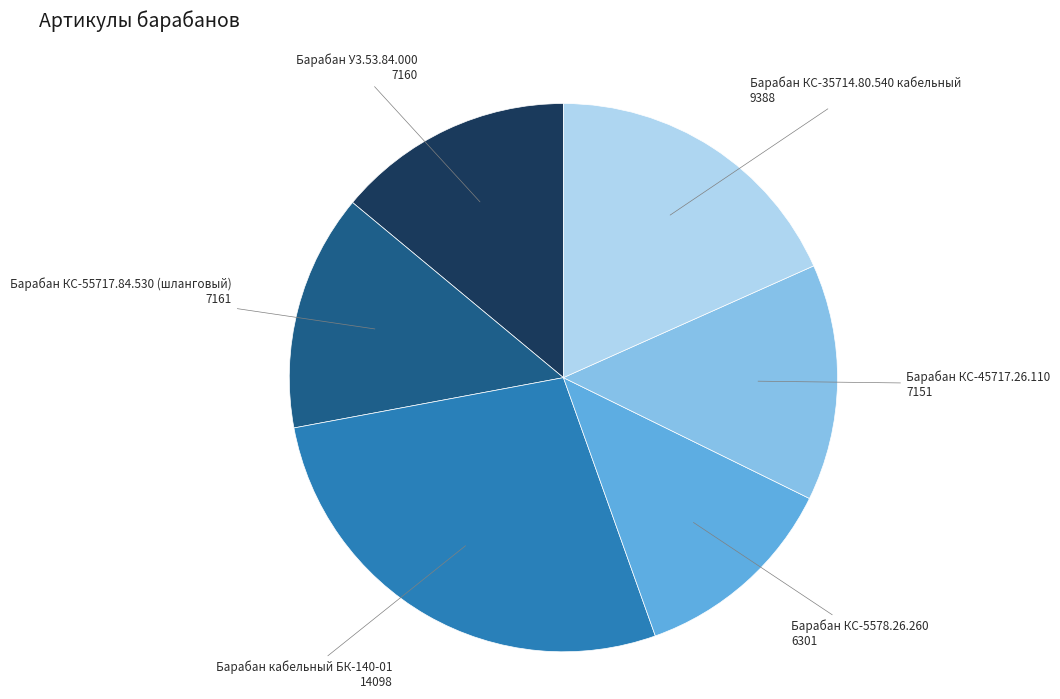

Combined, do Барабан КС-35714.80.540 кабельный and Барабан У3.53.84.000 account for over 50%?

No